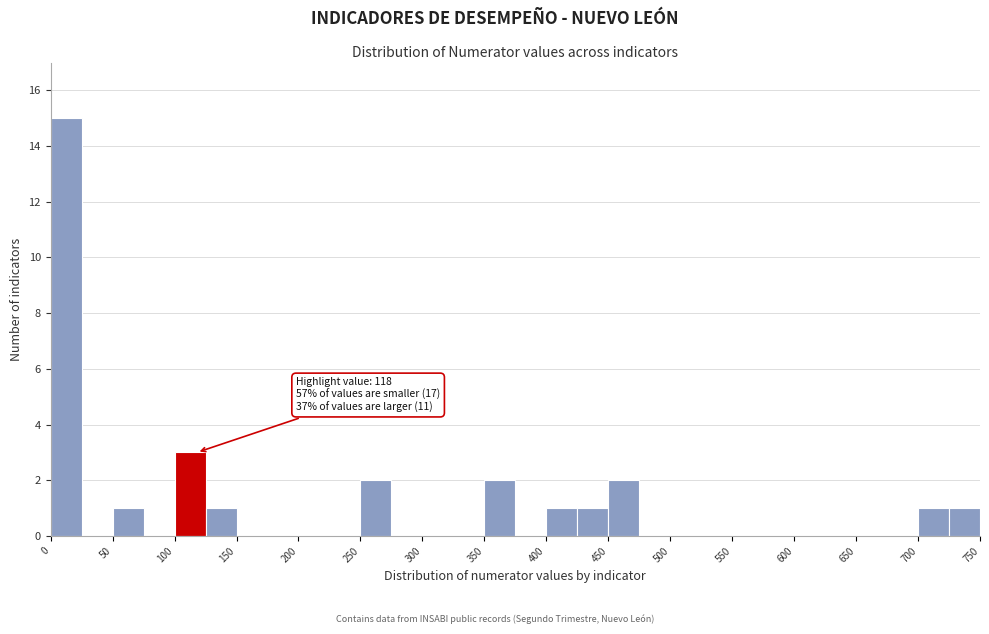

Which range on the x-axis has the tallest bar?

0 to 25